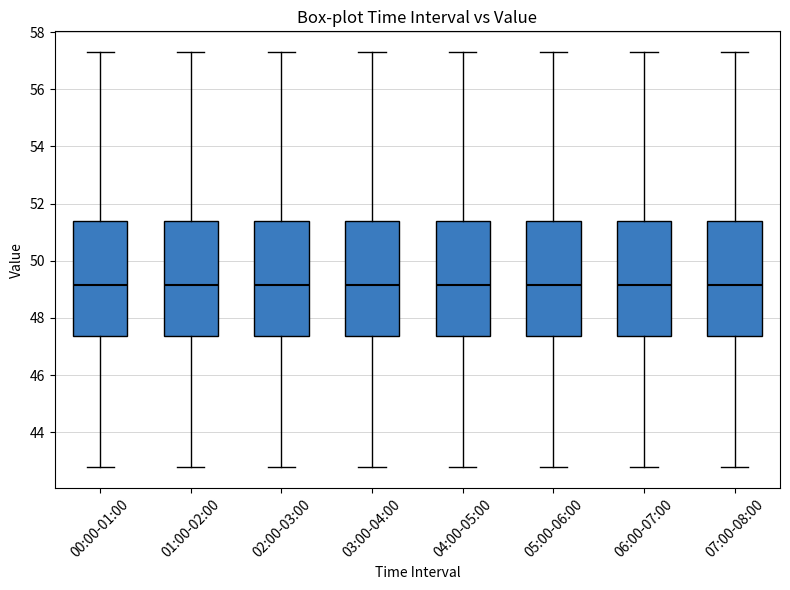

Reading left to right, transcribe this box plot: for each box, give where its median line is, the range the box spans, and where its two whiskers end, as read against the y-axis. The values are not printed on the chart, so give them approximately, as read against the axis.

00:00-01:00: median 49.2, box 47.4 to 51.4, whiskers 42.8 to 57.4
01:00-02:00: median 49.2, box 47.4 to 51.4, whiskers 42.8 to 57.4
02:00-03:00: median 49.2, box 47.4 to 51.4, whiskers 42.8 to 57.4
03:00-04:00: median 49.2, box 47.4 to 51.4, whiskers 42.8 to 57.4
04:00-05:00: median 49.2, box 47.4 to 51.4, whiskers 42.8 to 57.4
05:00-06:00: median 49.2, box 47.4 to 51.4, whiskers 42.8 to 57.4
06:00-07:00: median 49.2, box 47.4 to 51.4, whiskers 42.8 to 57.4
07:00-08:00: median 49.2, box 47.4 to 51.4, whiskers 42.8 to 57.4